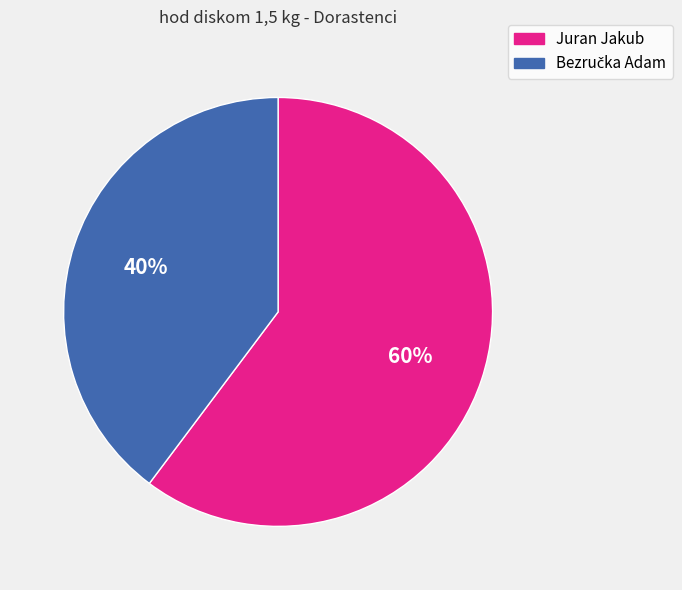

Which category has the biggest portion of the pie?

Juran Jakub